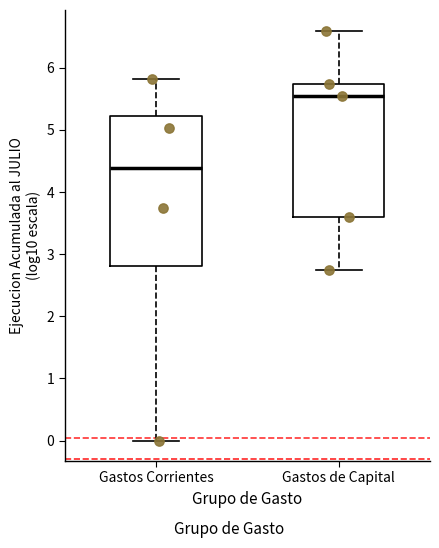

Reading left to right, read every box against the y-axis: the position of its median line, the range the box covers, and the ends of its whiskers. The values are not printed on the chart, so give them approximately, as read against the axis.

Gastos Corrientes: median 4.4, box 2.8 to 5.2, whiskers 0.0 to 5.8
Gastos de Capital: median 5.5, box 3.6 to 5.7, whiskers 2.7 to 6.6